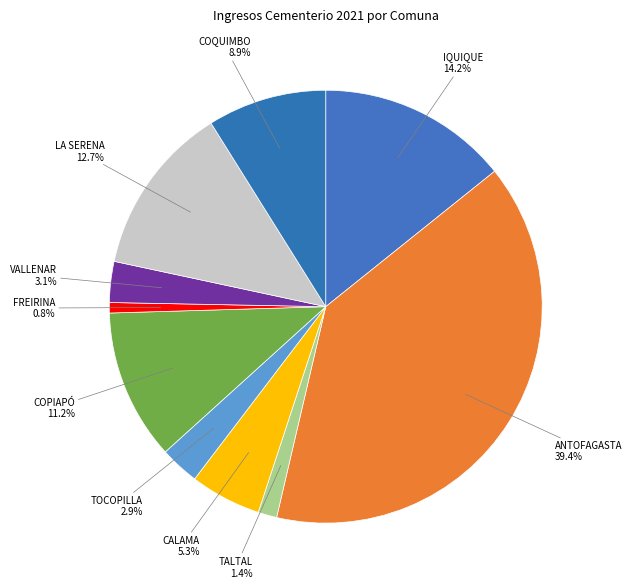

The IQUIQUE slice represents 14% of the pie. True or false?

True